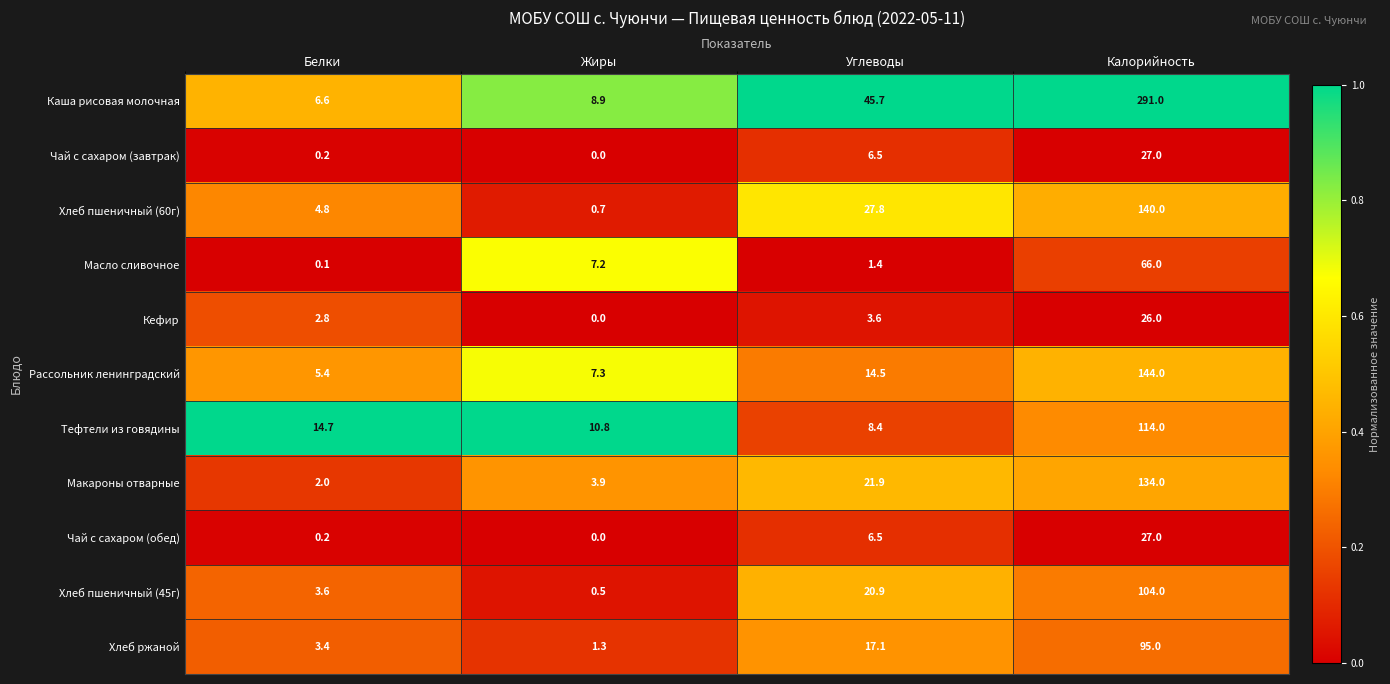

Which category has the highest value in the Чай с сахаром (завтрак) series?

Калорийность